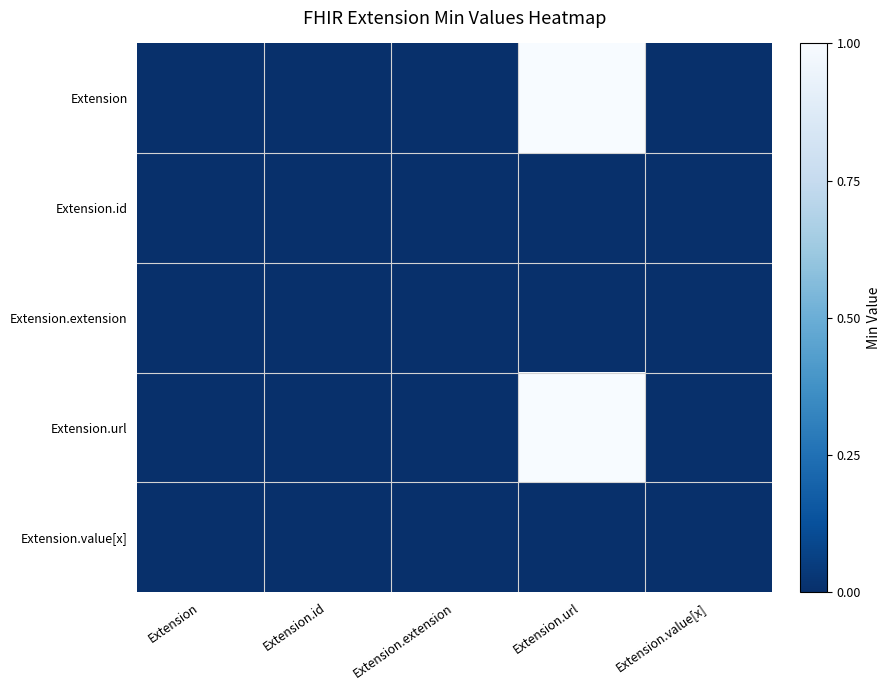

At which category is the sum across all series the highest?

Extension.url